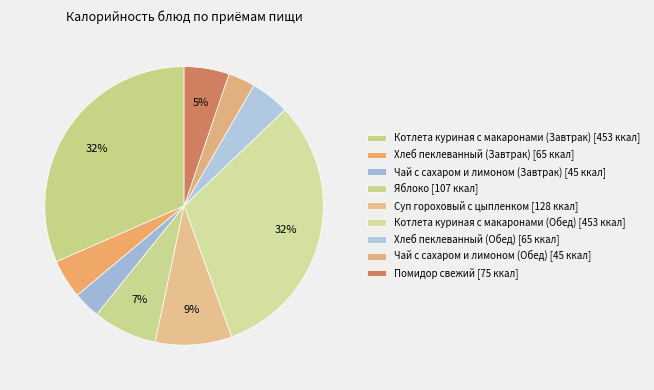

The Яблоко slice represents 1% of the pie. True or false?

False